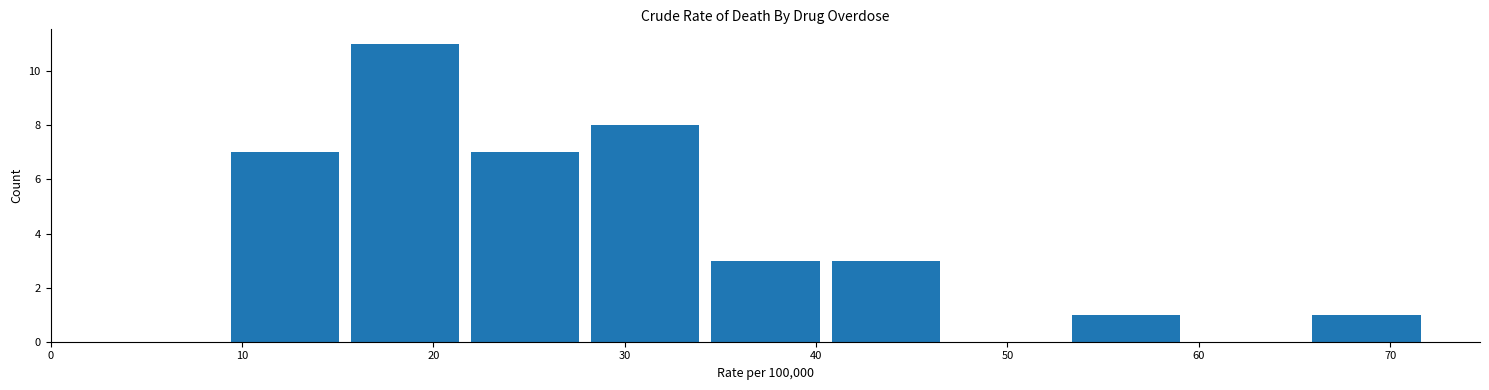

Reading left to right, list every bar in this chart as the range it spans on the x-axis followed by its height. Neither the bar edges nor the heights are printed on the chart, so give them approximately, as read against the axes.

9 to 15: 7
15 to 22: 11
22 to 28: 7
28 to 34: 8
34 to 41: 3
41 to 47: 3
47 to 53: 0
53 to 59: 1
59 to 66: 0
66 to 72: 1